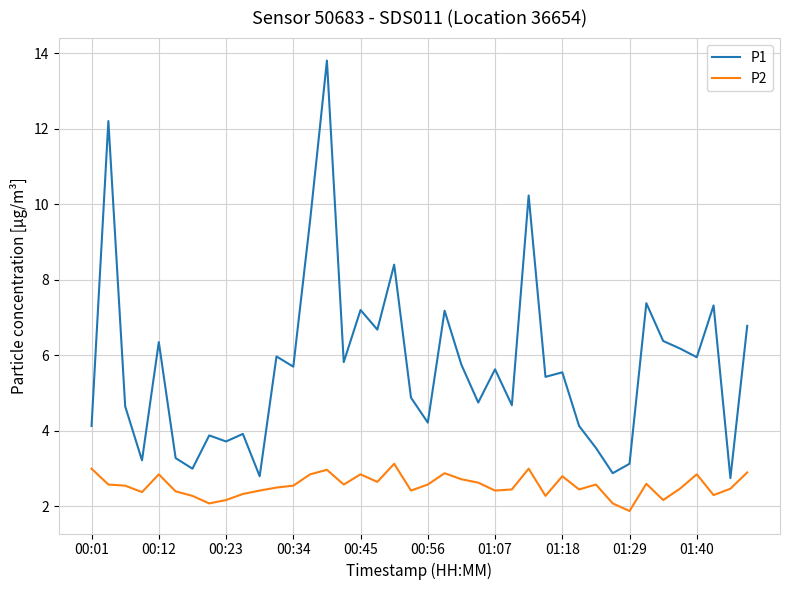

True or false: P1 and P2 cross at least once.

False